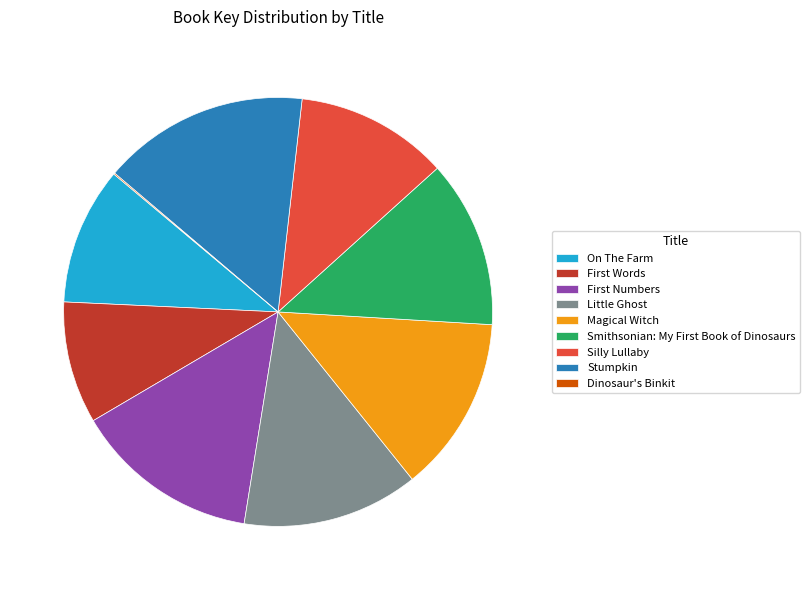

The Stumpkin slice represents 7% of the pie. True or false?

False